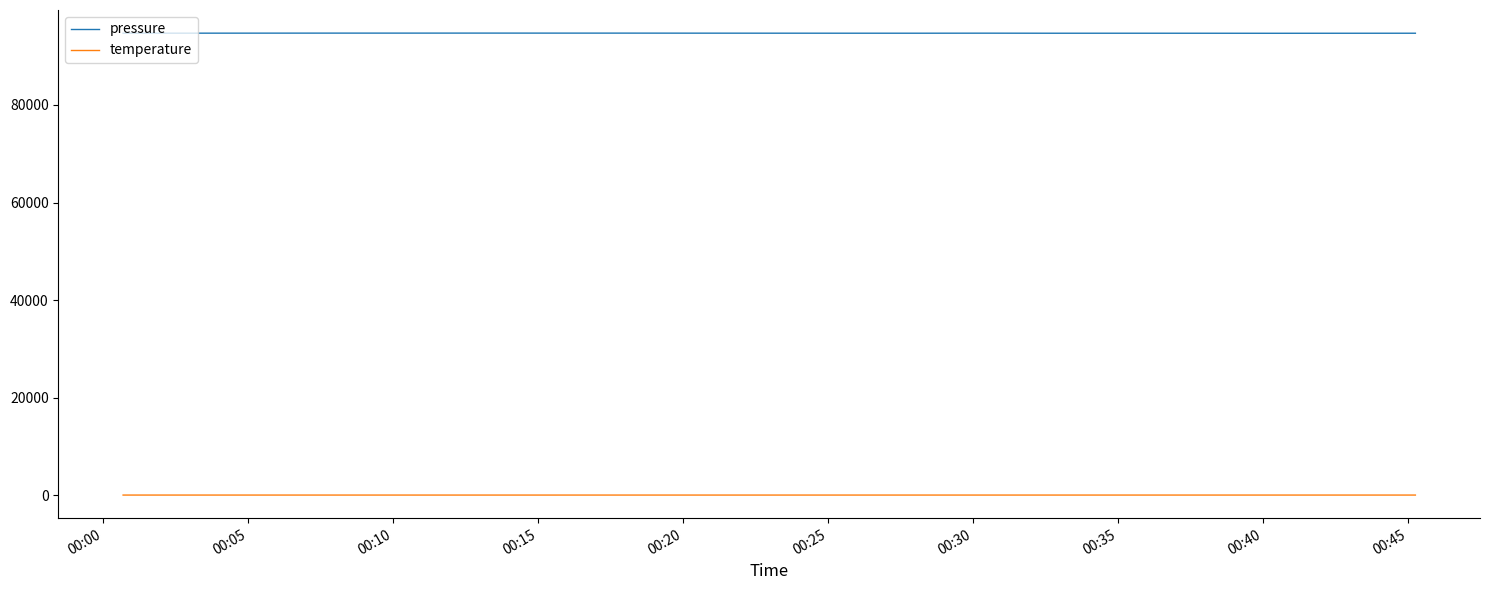

Which series has the largest total across all categories?

pressure